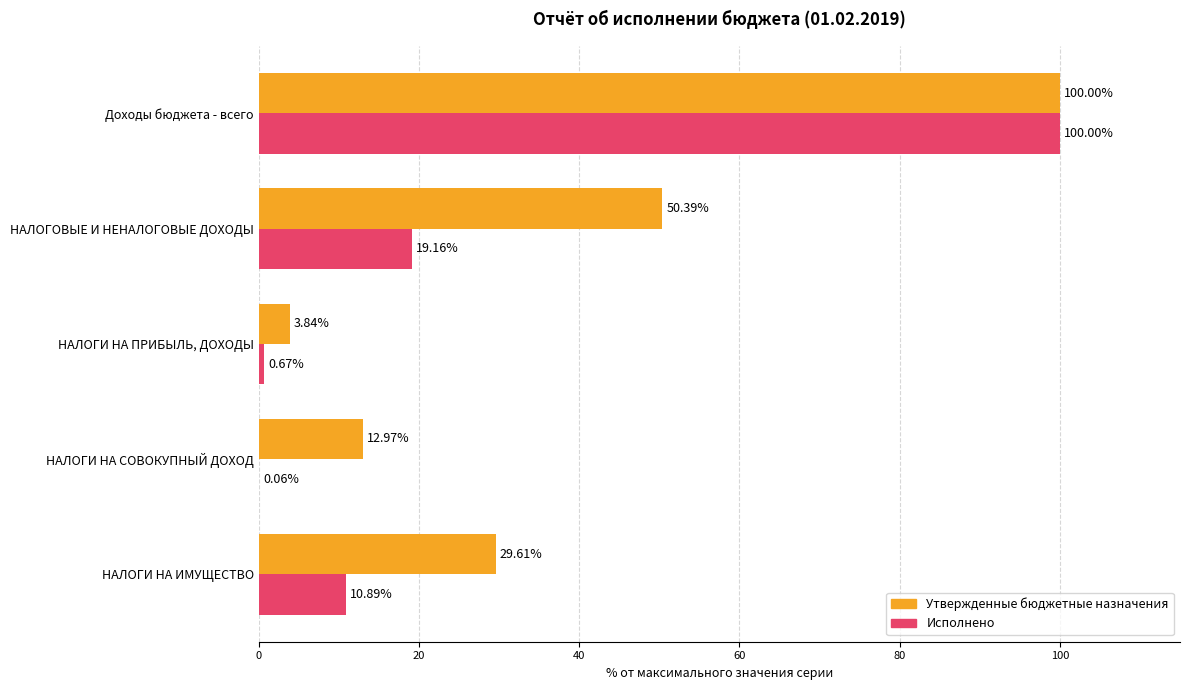

What is the maximum value shown in the chart?

100.0